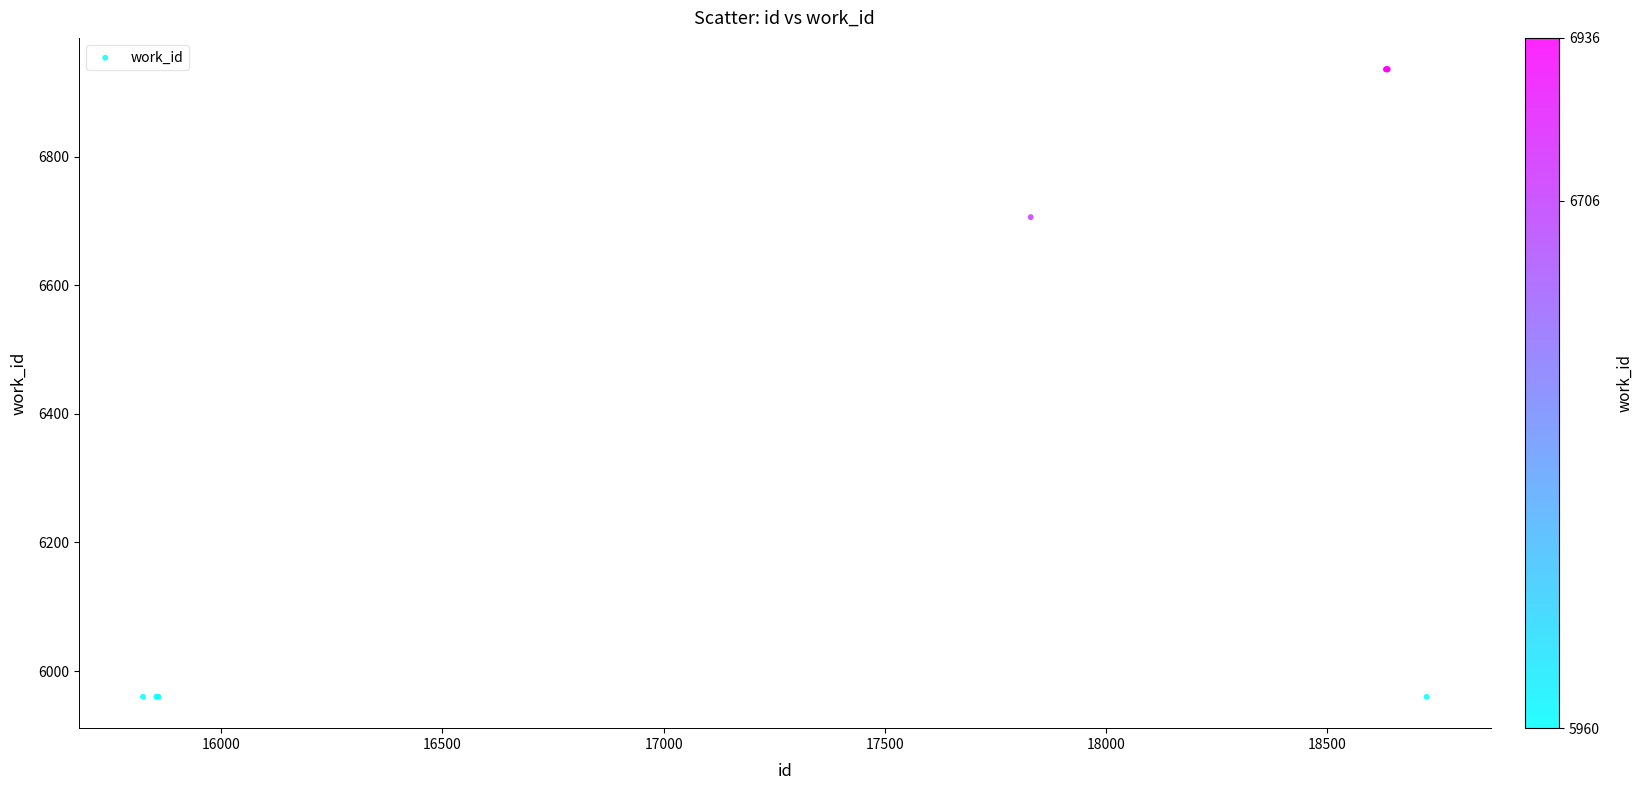

What Y value in the scatter plot is closest to 6448?

6706